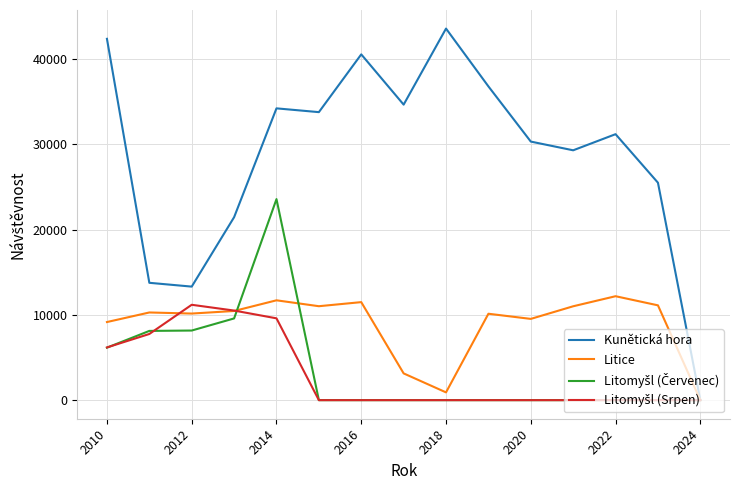

Which series has the largest range (max minus min)?

Kunětická hora